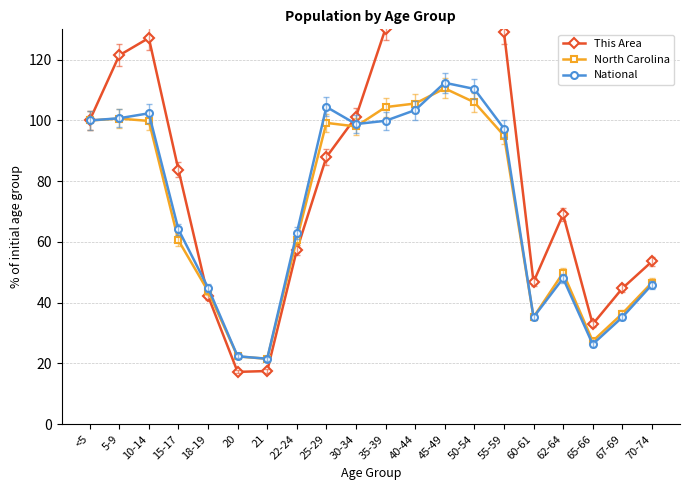

Does the chart display data point markers on the line(s)?

Yes